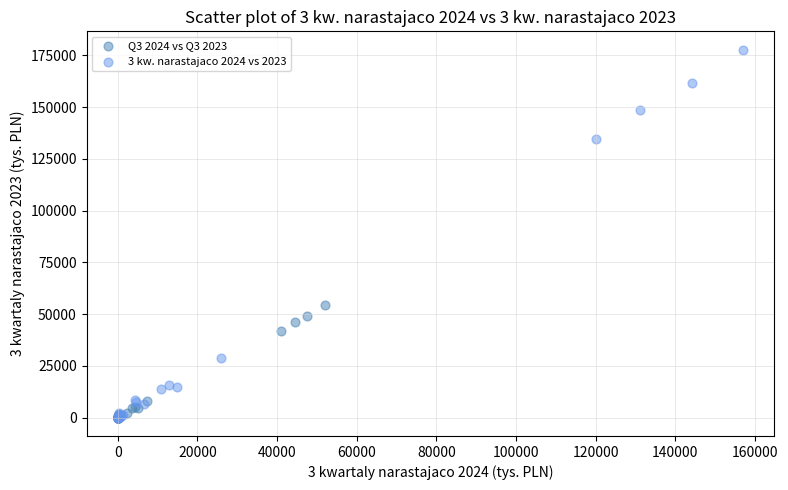

Which series has the widest spread of Y values?

3 kw. narastajaco 2024 vs 2023